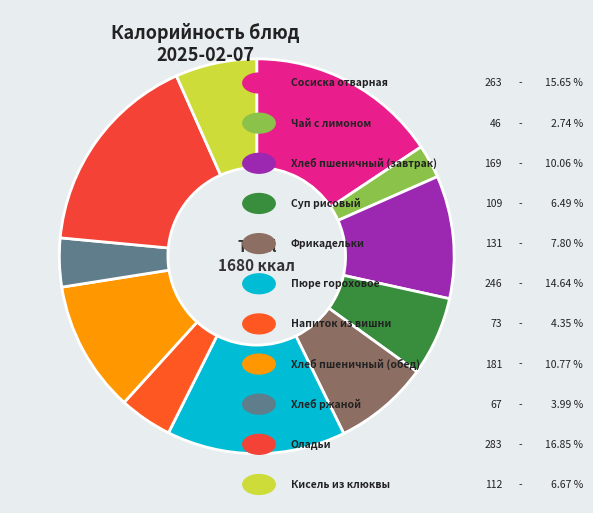

Is there a majority slice in this chart?

No